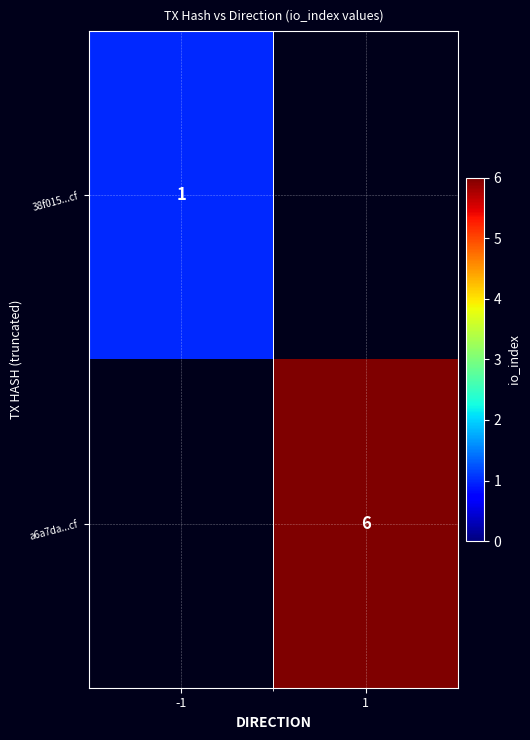

How many data points does each series have?

2